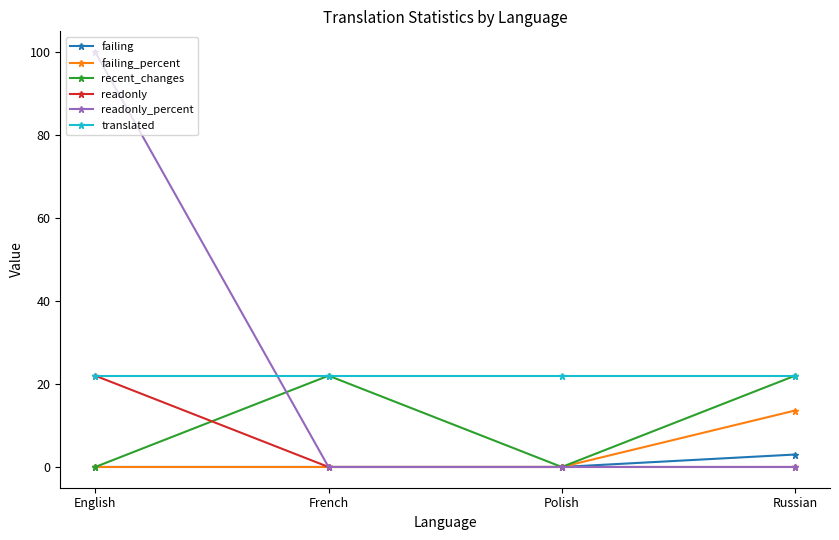

The value of readonly at English is 22.0. True or false?

True